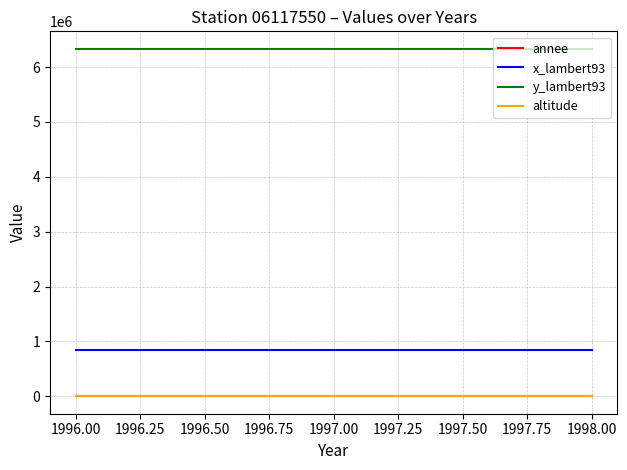

Which series has the largest total across all categories?

y_lambert93